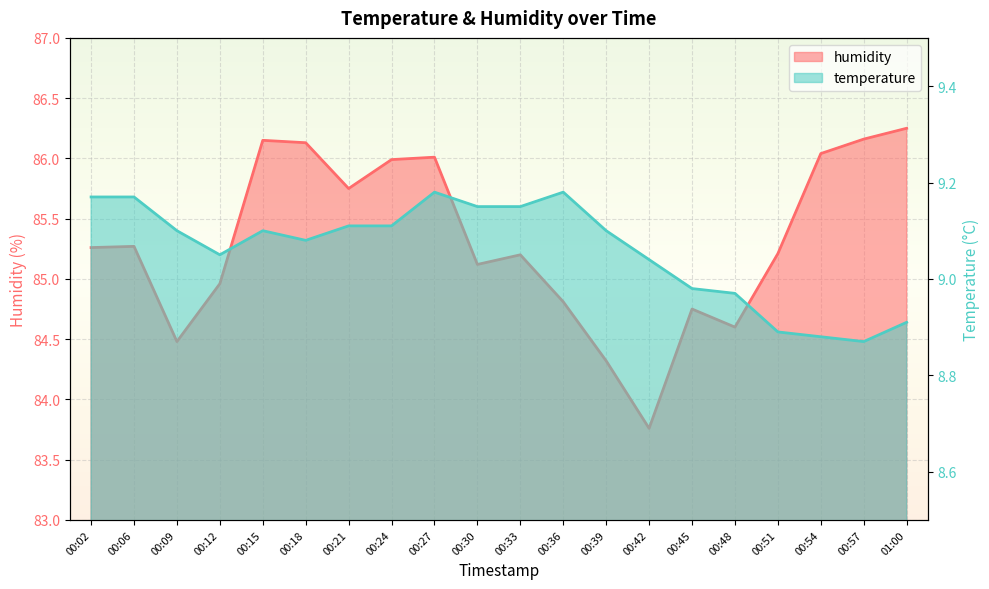

At which category is the sum across all series the highest?

00:15